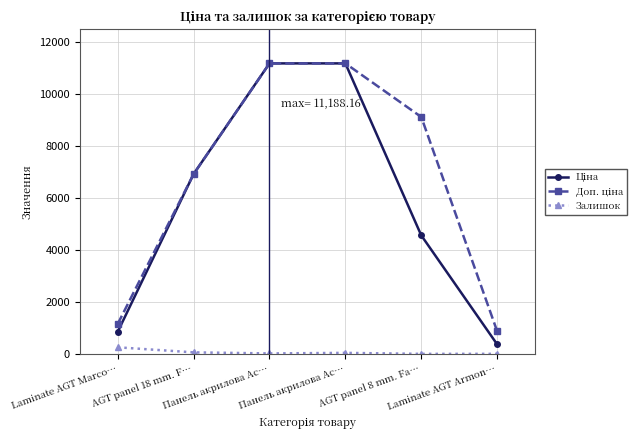

True or false: Залишок has more than 0 points higher than both neighbors.

True